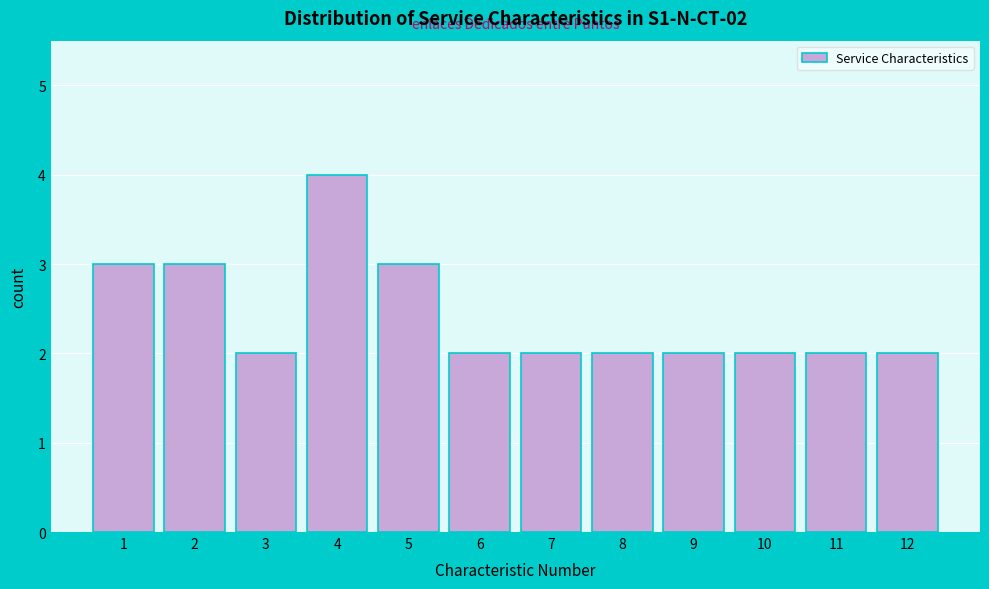

Reading right to left, transcribe all the data shown in this chart.

12=2	11=2	10=2	9=2	8=2	7=2	6=2	5=3	4=4	3=2	2=3	1=3